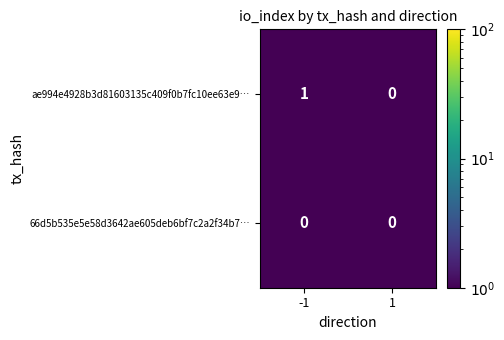

Which series has the largest total across all categories?

ae994e4928b3d81603135c409f0b7fc10ee63e9…